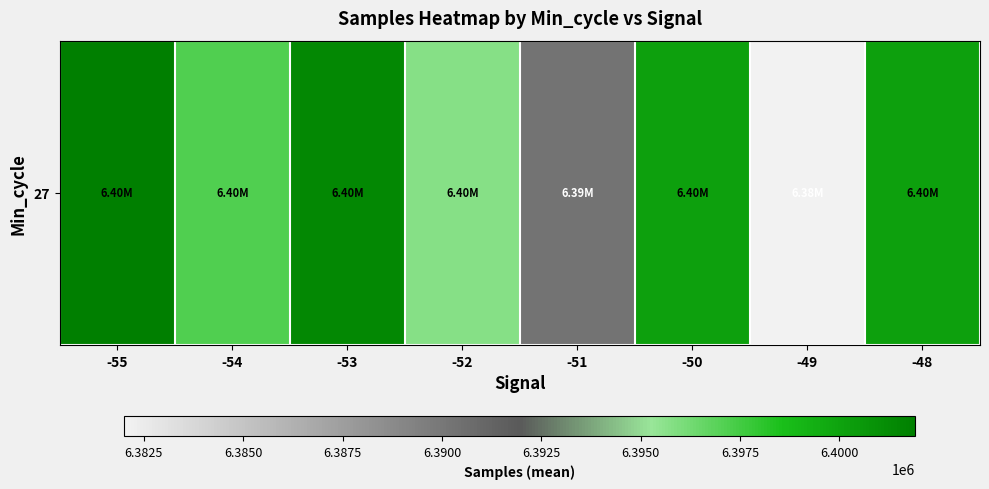

The value at -55 is 6401908.0. True or false?

True